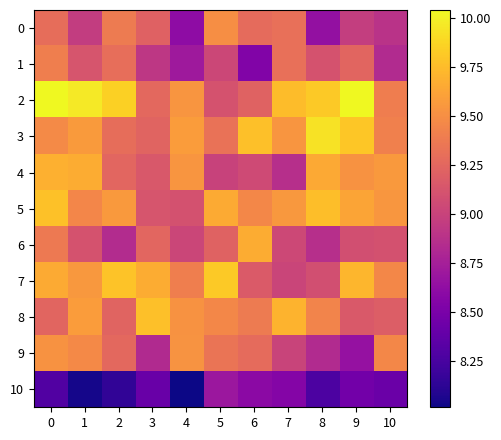

Reading right to left, extract all data points from this chart.

0: 10=8.9	9=9.0	8=8.6	7=9.3	6=9.3	5=9.5	4=8.6	3=9.2	2=9.4	1=9.0	0=9.3
1: 10=8.8	9=9.2	8=9.1	7=9.3	6=8.5	5=9.0	4=8.7	3=8.9	2=9.3	1=9.1	0=9.4
2: 10=9.4	9=10.0	8=9.8	7=9.8	6=9.2	5=9.1	4=9.5	3=9.3	2=9.8	1=10.0	0=10.0
3: 10=9.4	9=9.8	8=9.9	7=9.5	6=9.8	5=9.3	4=9.6	3=9.2	2=9.3	1=9.6	0=9.5
4: 10=9.6	9=9.5	8=9.6	7=8.9	6=9.1	5=9.0	4=9.5	3=9.1	2=9.2	1=9.7	0=9.7
5: 10=9.5	9=9.6	8=9.8	7=9.6	6=9.5	5=9.7	4=9.1	3=9.1	2=9.6	1=9.4	0=9.8
6: 10=9.1	9=9.1	8=8.9	7=9.0	6=9.7	5=9.2	4=9.0	3=9.2	2=8.8	1=9.1	0=9.4
7: 10=9.5	9=9.7	8=9.1	7=9.0	6=9.2	5=9.8	4=9.4	3=9.7	2=9.8	1=9.6	0=9.7
8: 10=9.2	9=9.2	8=9.4	7=9.7	6=9.4	5=9.5	4=9.5	3=9.8	2=9.2	1=9.6	0=9.2
9: 10=9.5	9=8.7	8=8.8	7=9.0	6=9.3	5=9.3	4=9.5	3=8.8	2=9.3	1=9.5	0=9.5
10: 10=8.4	9=8.5	8=8.3	7=8.6	6=8.6	5=8.7	4=8.0	3=8.4	2=8.1	1=8.0	0=8.3